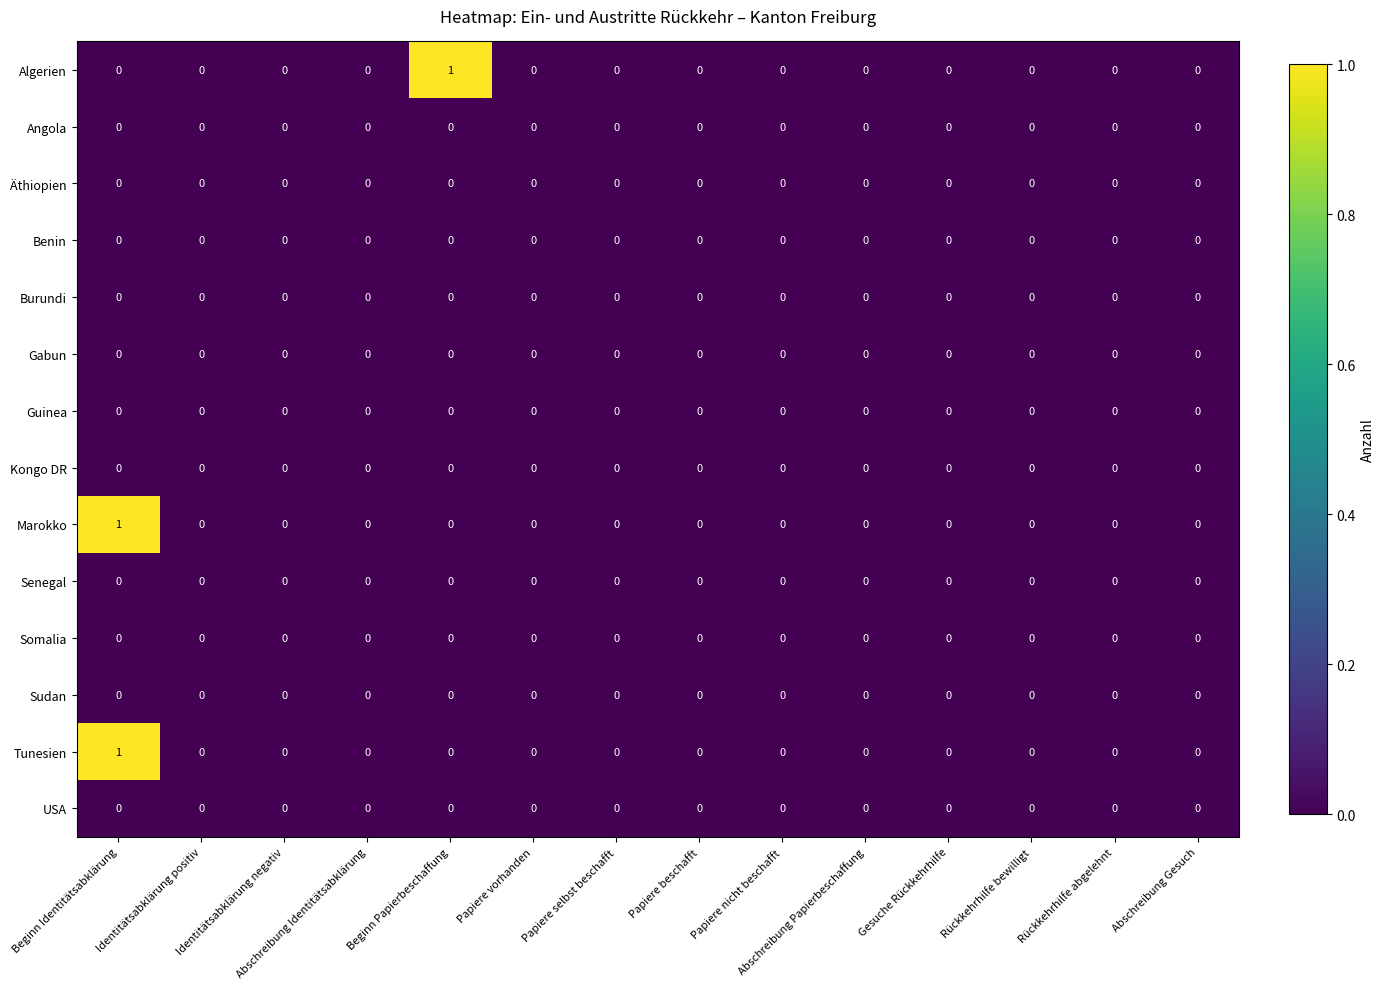

At which category is the sum across all series the highest?

Beginn Identitätsabklärung